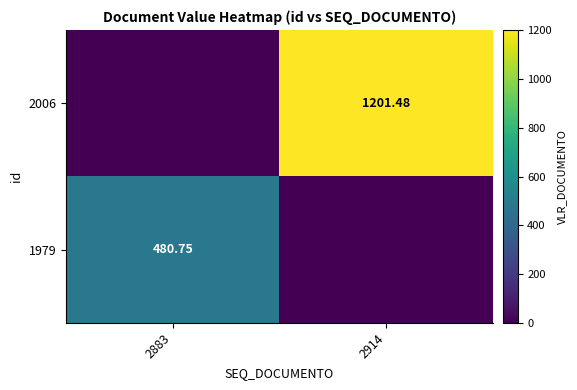

Is the value of 2006 at 2914 greater than the value of 1979 at 2883?

Yes